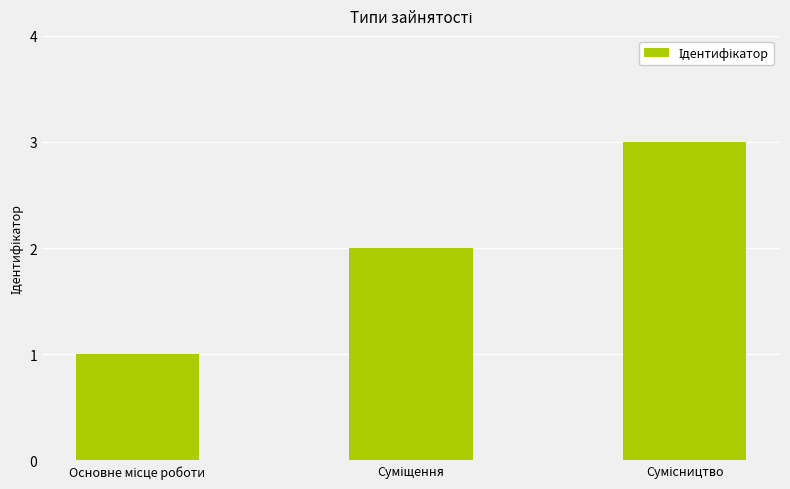

Reading right to left, extract all data points from this chart.

3	2	1